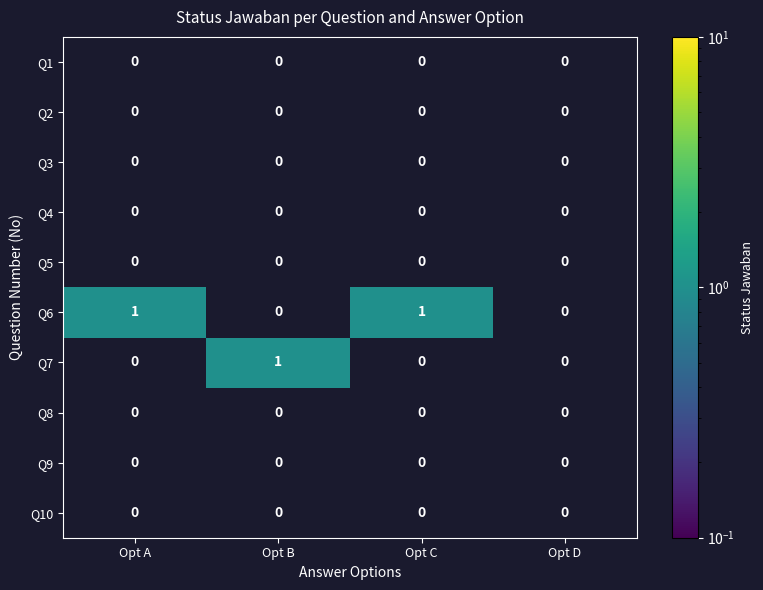

Is it true that Q5 equals 0 at Opt D?

True